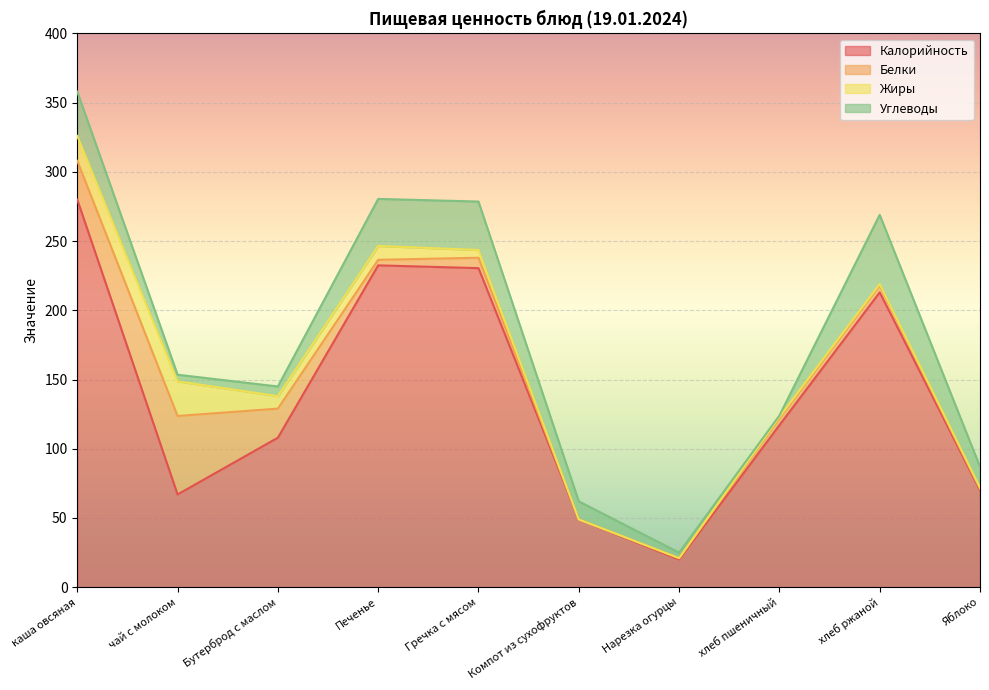

True or false: Углеводы and Жиры cross at least once.

True